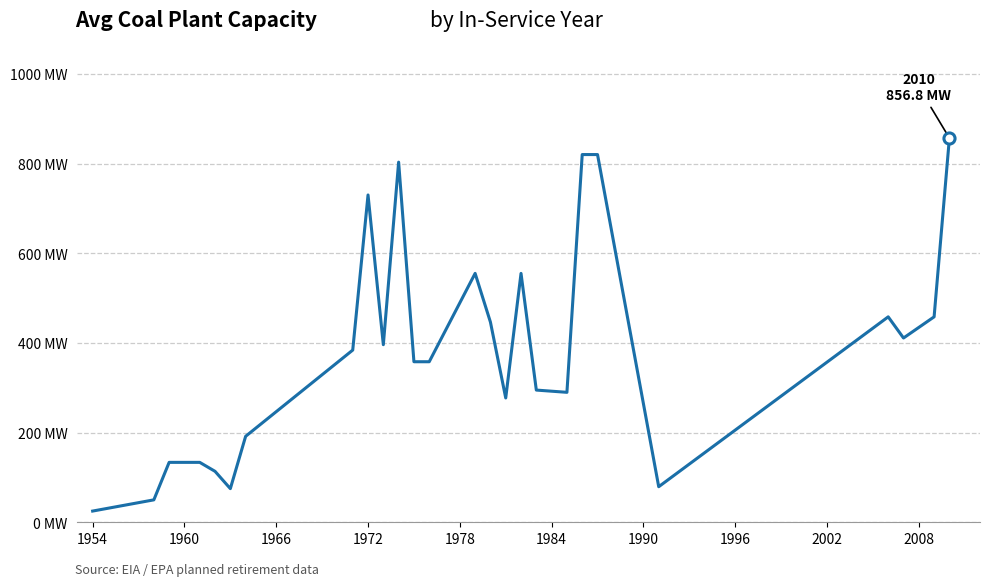

At which category does the chart reach its minimum across all series?

1954